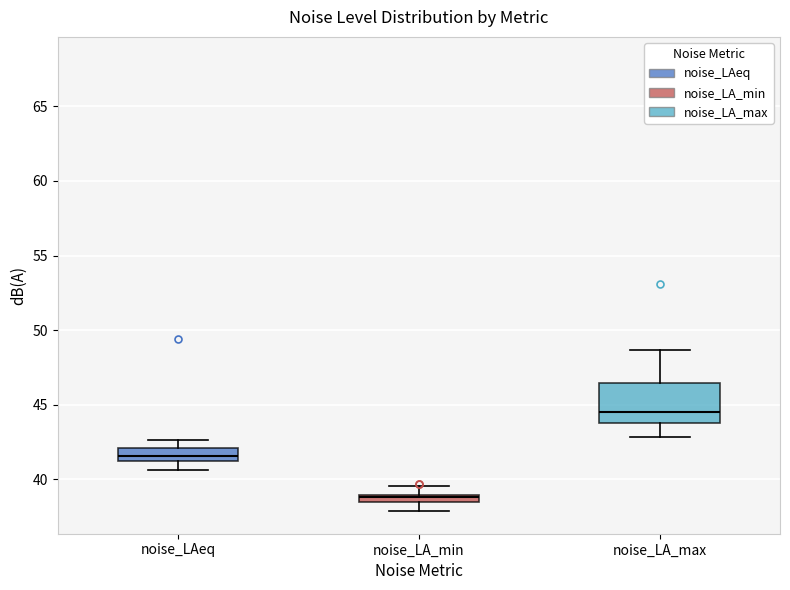

Where does the median line of the box for noise_LA_max sit on the y-axis? The values are not printed on the chart, so give them approximately, as read against the axis.

44.5